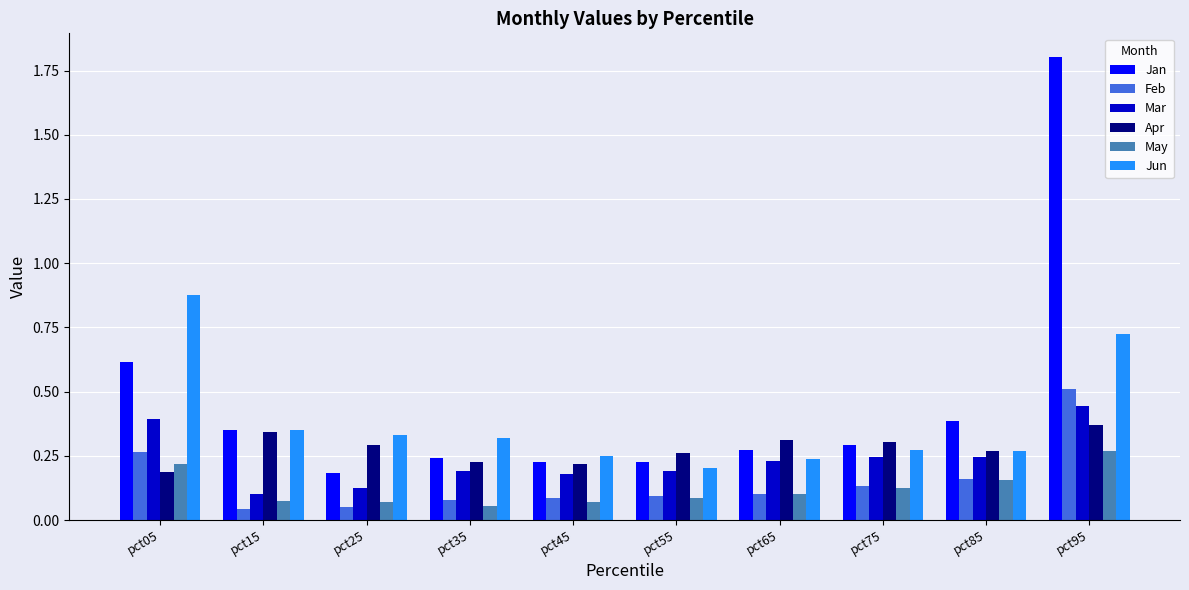

What is the highest value of the Jan series?

1.8